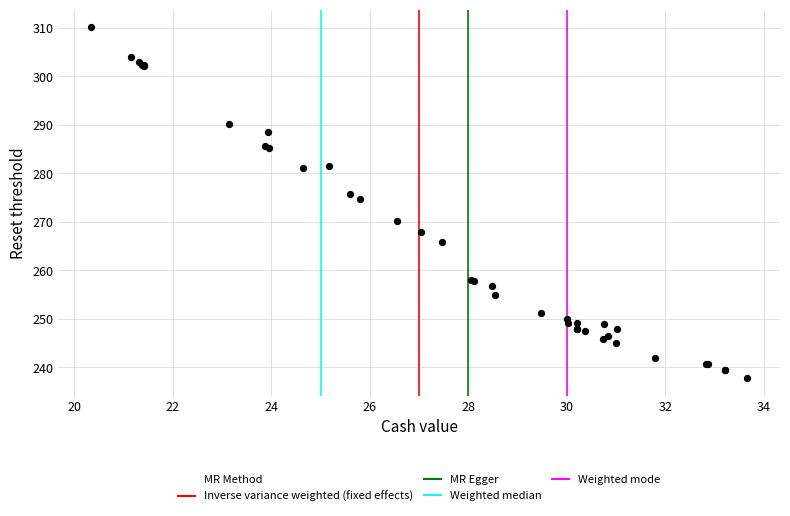

What Y value in the scatter plot is closest to 273?

274.6